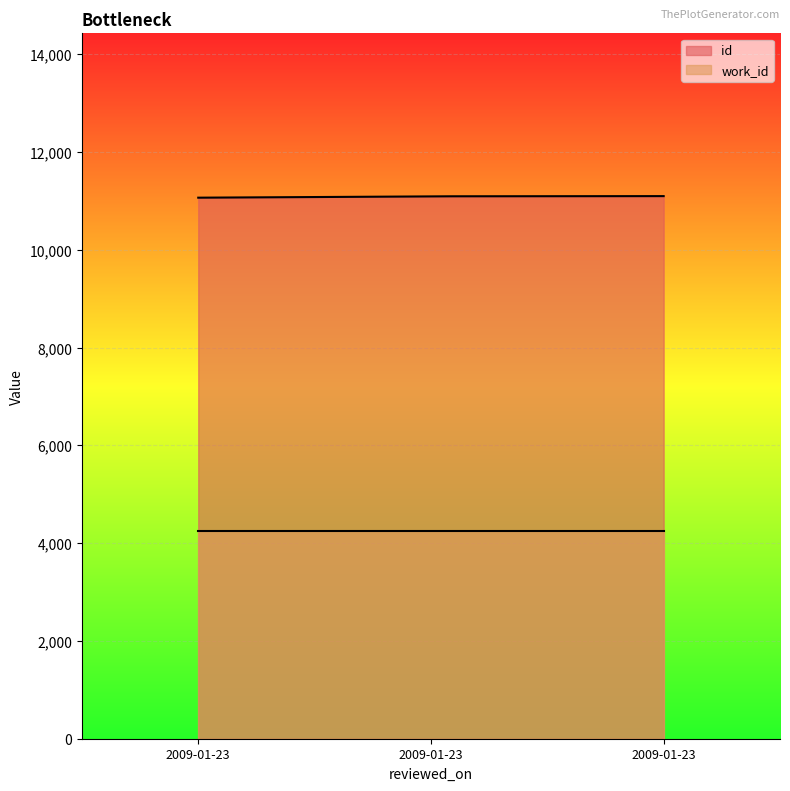

Rank the categories by work_id value from highest to lowest.

2009-01-23, 2009-01-23, 2009-01-23